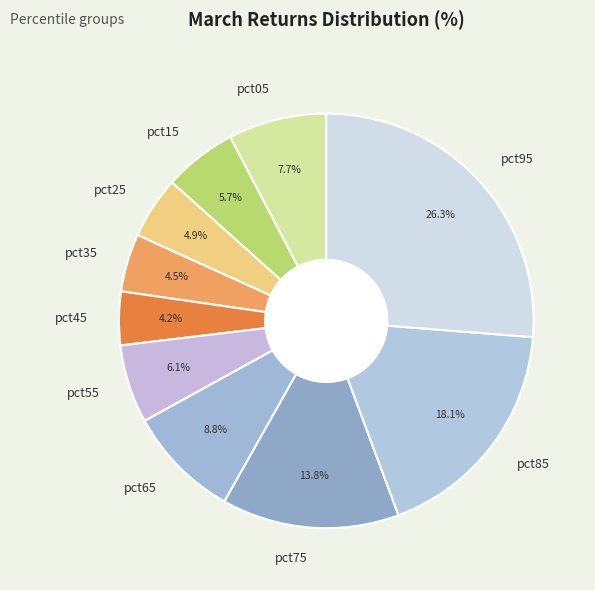

Is the sum of pct85 and pct65 greater than half?

No